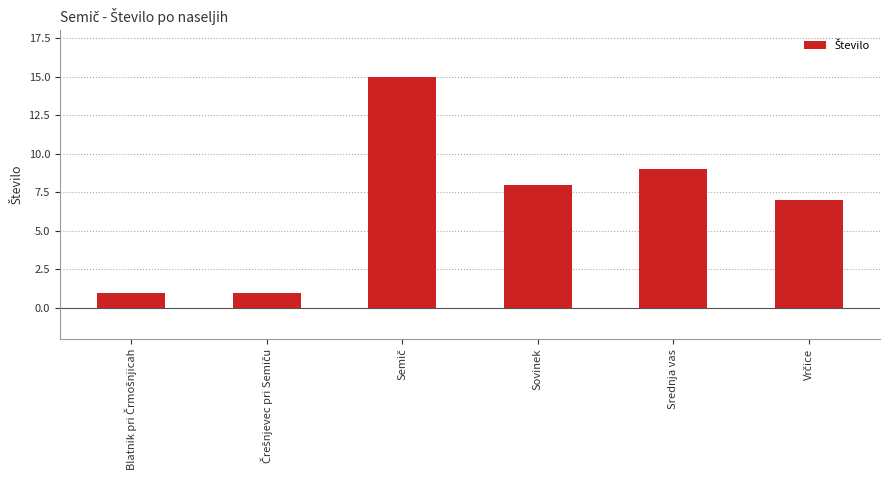

What value does the data have at Srednja vas?

9